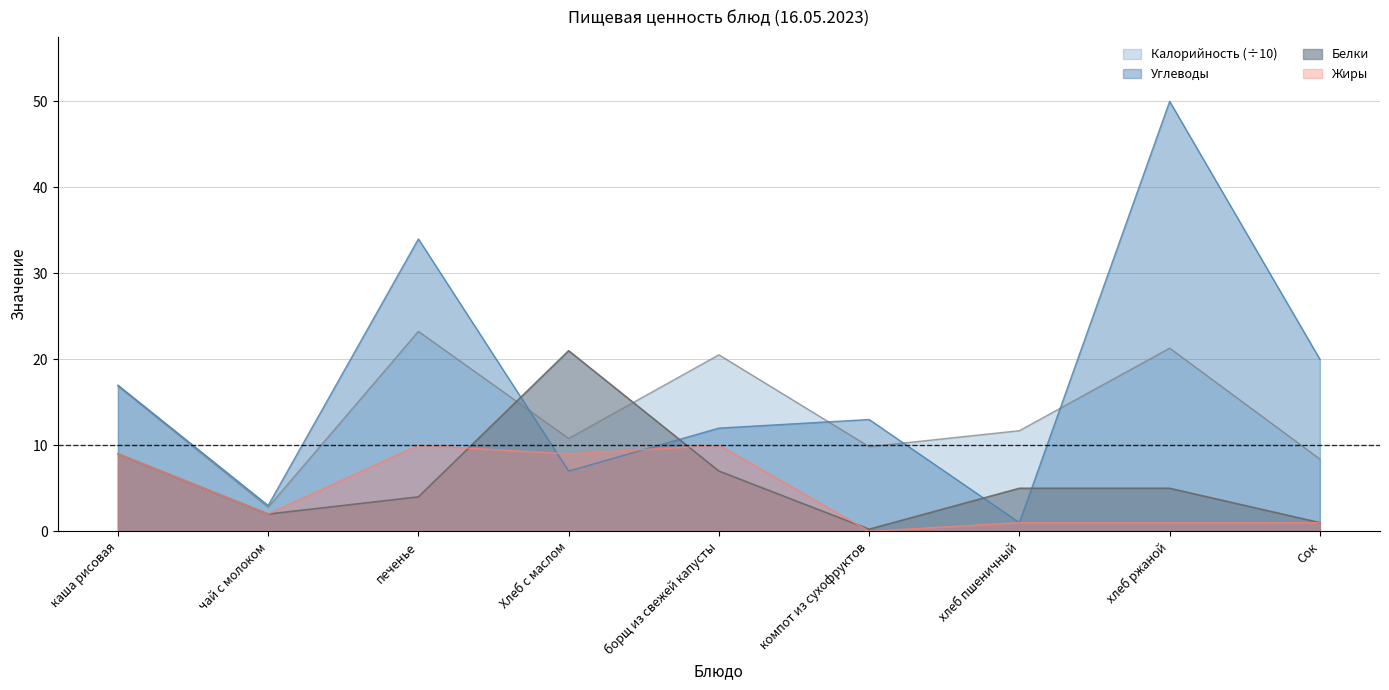

At which label is Углеводы closest to 25?

Сок